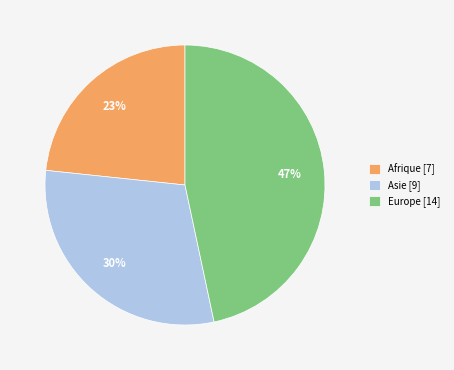

What is the ratio of the value at Asie [9] to the value at Europe [14]?

0.6